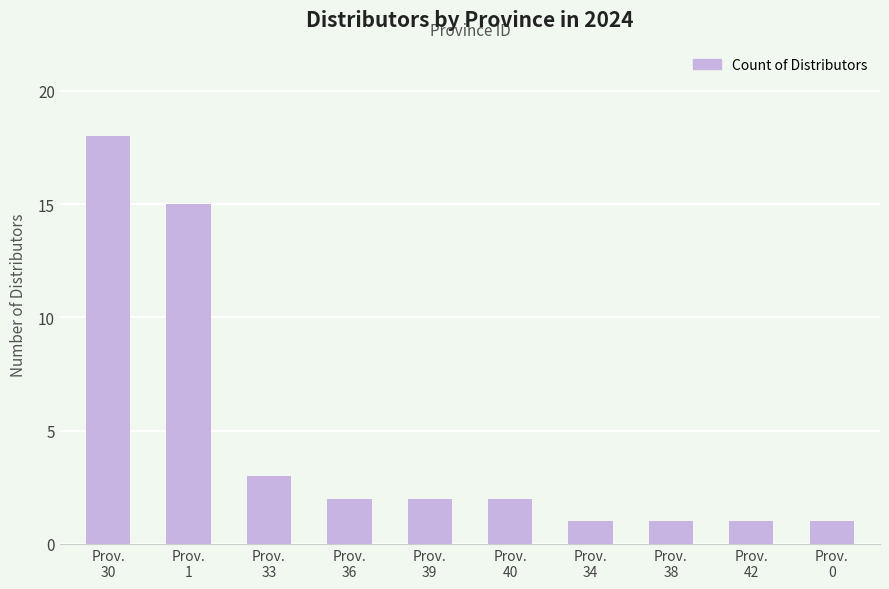

Reading left to right, list all the values displayed in this chart.

Prov.
30=18	Prov.
1=15	Prov.
33=3	Prov.
36=2	Prov.
39=2	Prov.
40=2	Prov.
34=1	Prov.
38=1	Prov.
42=1	Prov.
0=1